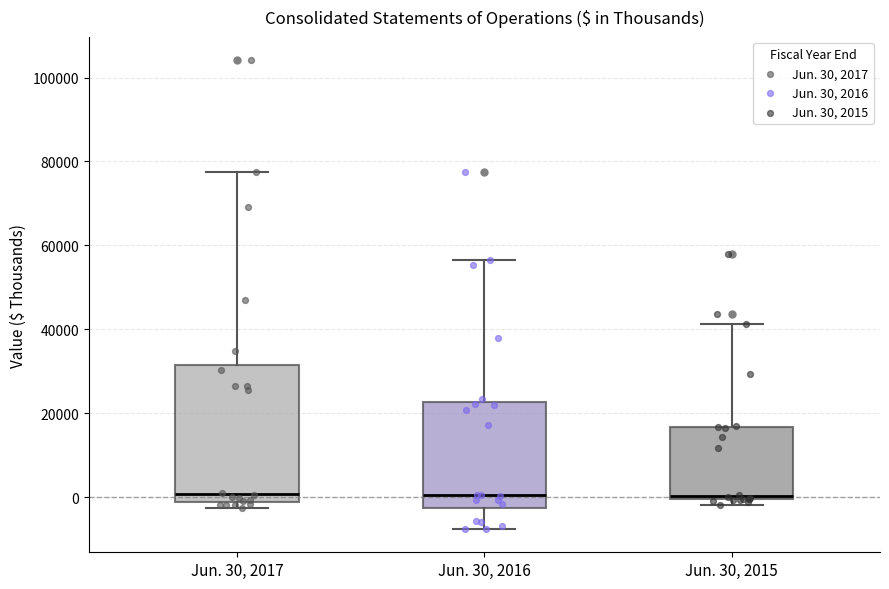

Reading left to right, read every box against the y-axis: the position of its median line, the range the box covers, and the ends of its whiskers. The values are not printed on the chart, so give them approximately, as read against the axis.

Jun. 30, 2017: median 0, box -2000 to 32000, whiskers -2000 (just below the box's lower edge) to 78000
Jun. 30, 2016: median 0, box -2000 to 22000, whiskers -8000 to 56000
Jun. 30, 2015: median 0 (just above the box's lower edge), box 0 to 16000, whiskers -2000 to 42000